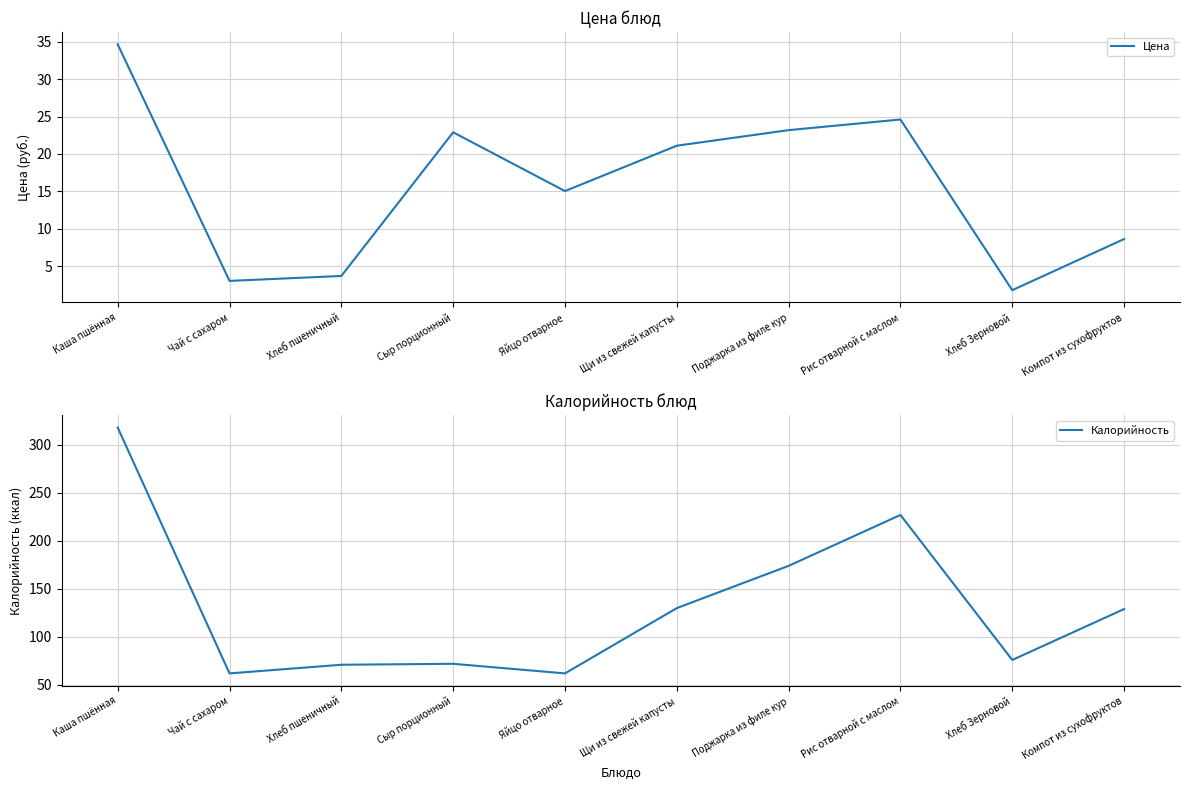

At which category is the sum across all series the highest?

Каша пшённая